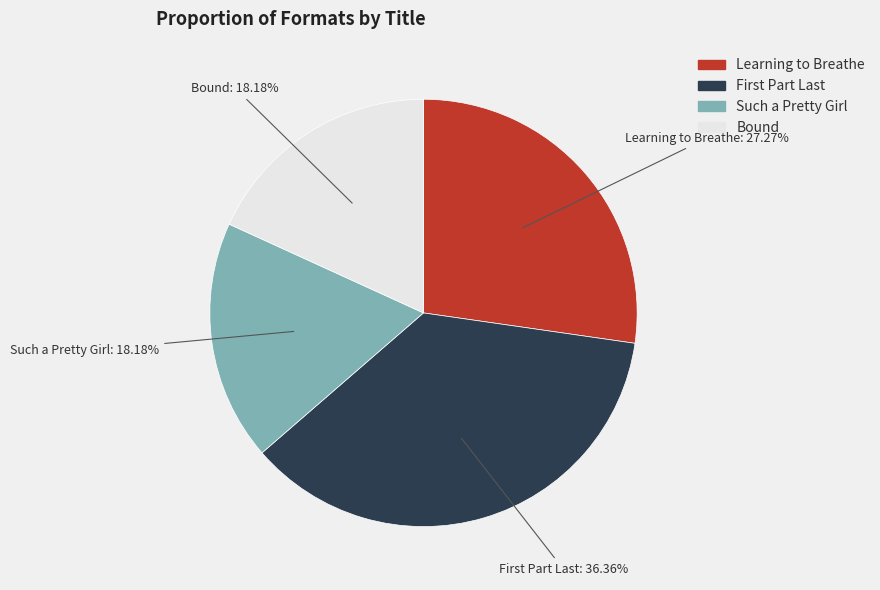

Which category has the biggest portion of the pie?

First Part Last